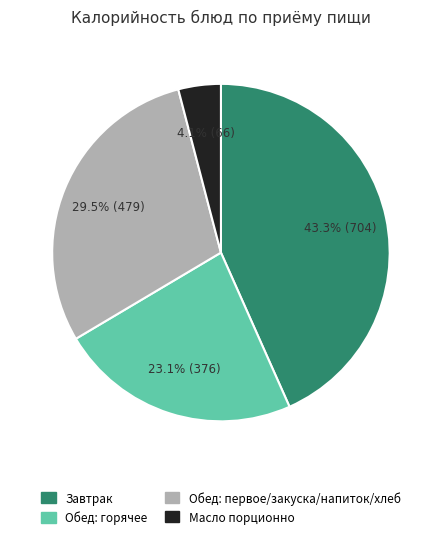

Does any single category account for the majority?

No